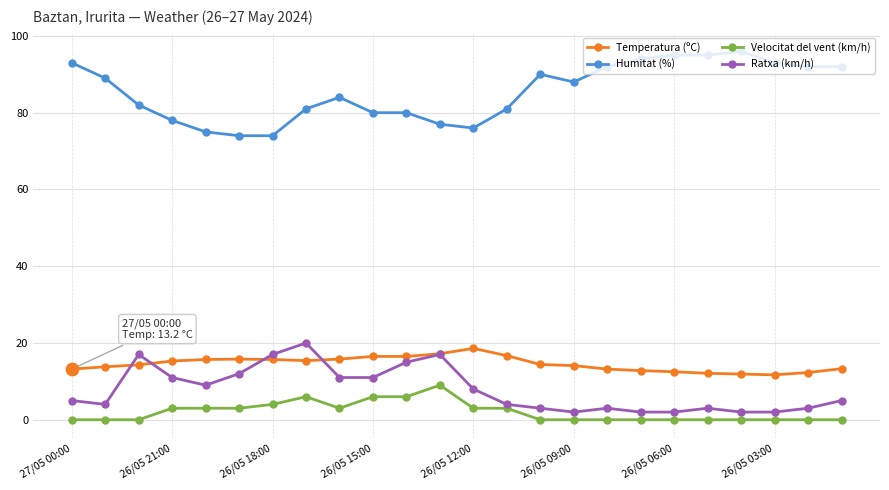

What are all the series names shown in the legend?

Temperatura (ºC), Humitat (%), Velocitat del vent (km/h), Ratxa (km/h)